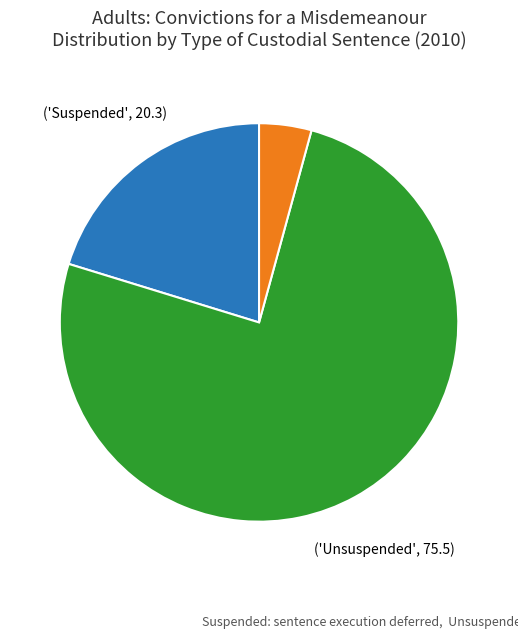

Does any single category account for the majority?

Yes